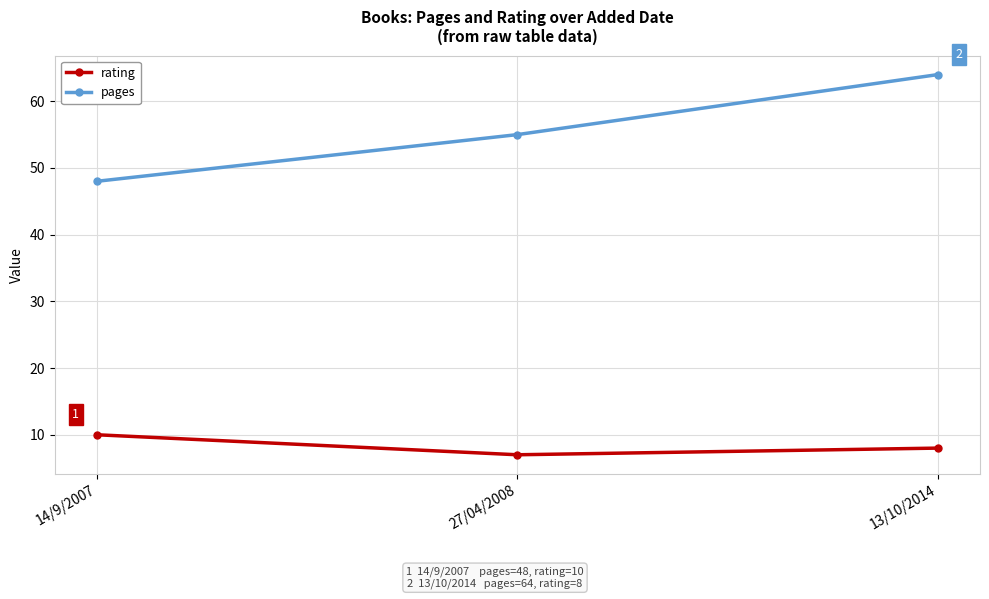

Reading right to left, list all the values displayed in this chart.

pages: 64	55	48
rating: 8	7	10